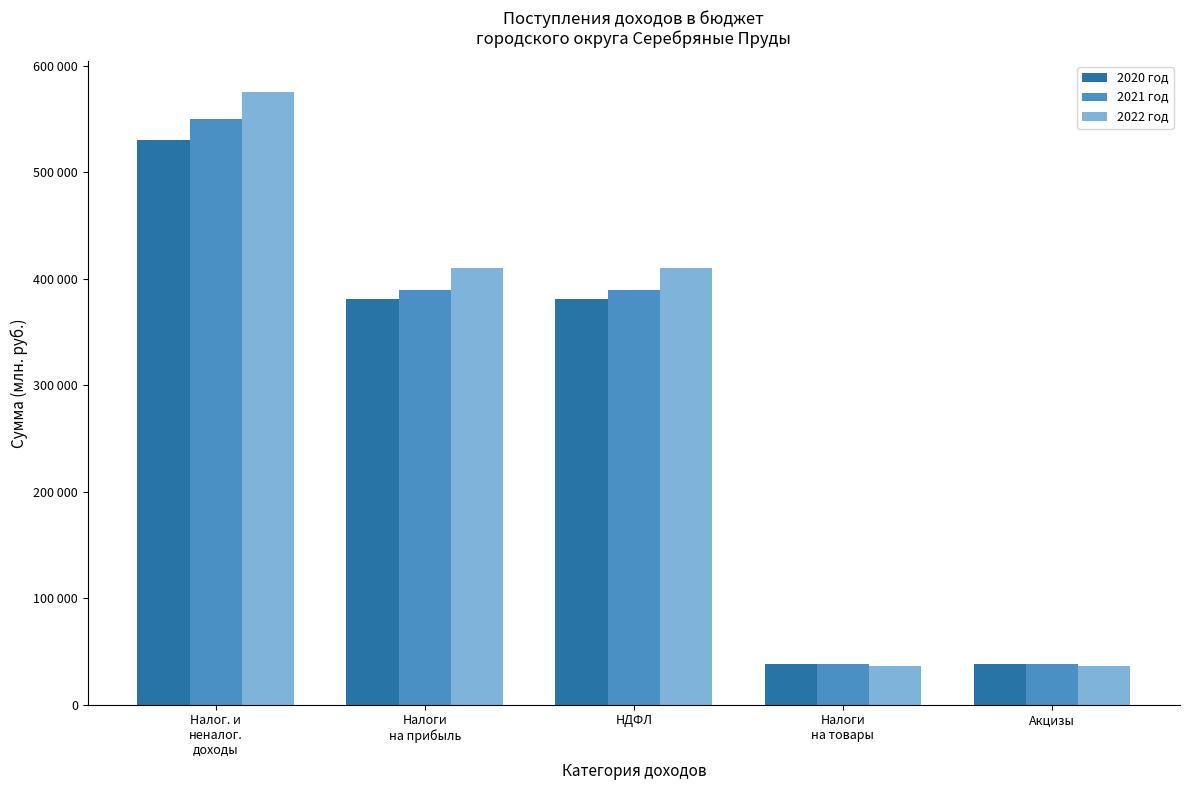

Where does the 2020 год series first go above 381068?

Налог. и
неналог.
доходы